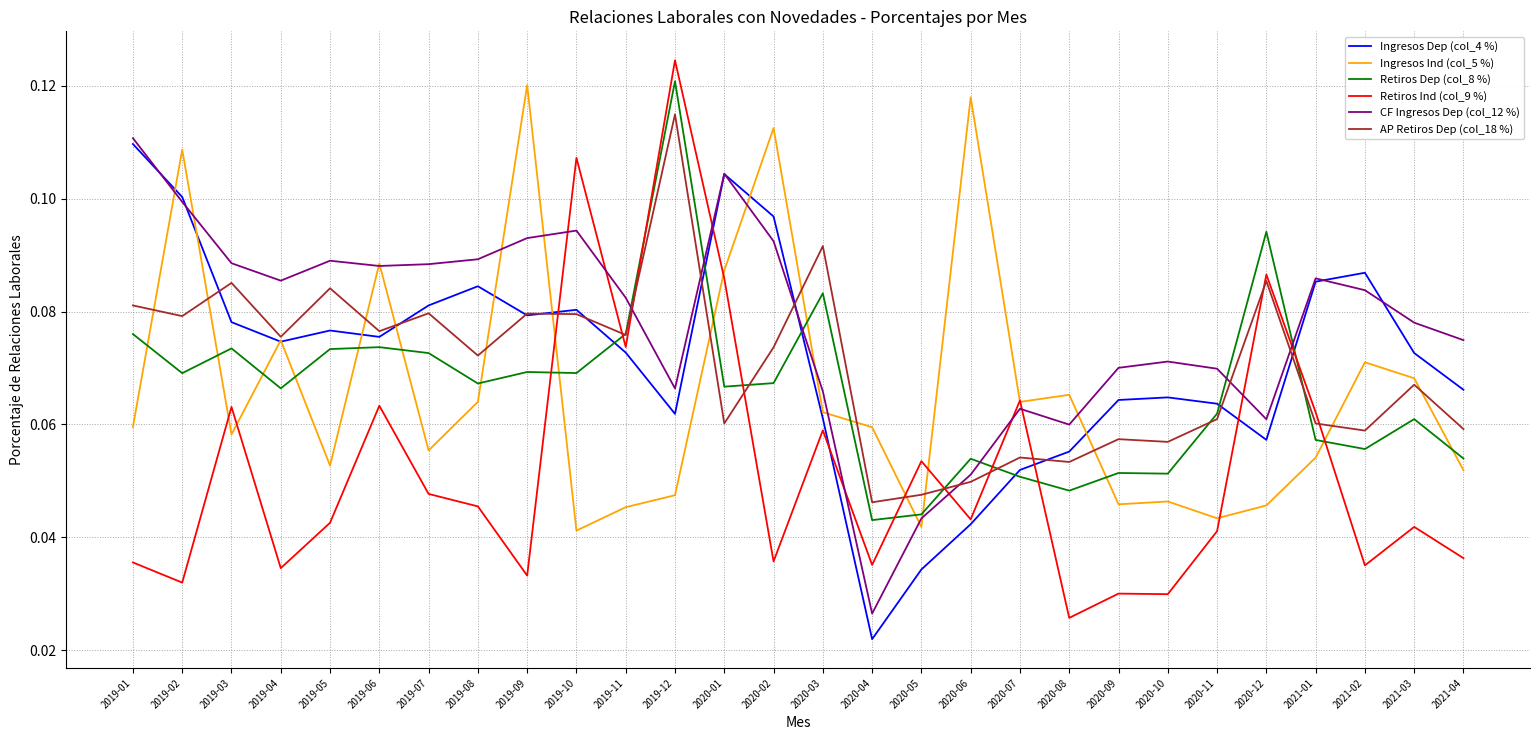

What is the total value across all series at 2021-04?

0.3